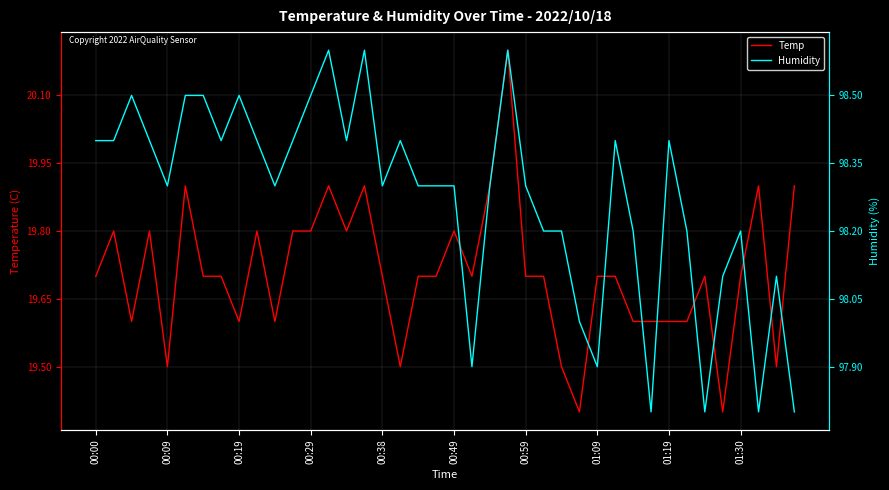

Reading left to right, what are all the values shown in this chart?

Temp: 19.7	19.8	19.6	19.8	19.5	19.9	19.7	19.7	19.6	19.8	19.6	19.8	19.8	19.9	19.8	19.9	19.7	19.5	19.7	19.7	19.8	19.7	19.9	20.2	19.7	19.7	19.5	19.4	19.7	19.7	19.6	19.6	19.6	19.6	19.7	19.4	19.7	19.9	19.5	19.9
Humidity: 98.4	98.4	98.5	98.4	98.3	98.5	98.5	98.4	98.5	98.4	98.3	98.4	98.5	98.6	98.4	98.6	98.3	98.4	98.3	98.3	98.3	97.9	98.3	98.6	98.3	98.2	98.2	98.0	97.9	98.4	98.2	97.8	98.4	98.2	97.8	98.1	98.2	97.8	98.1	97.8